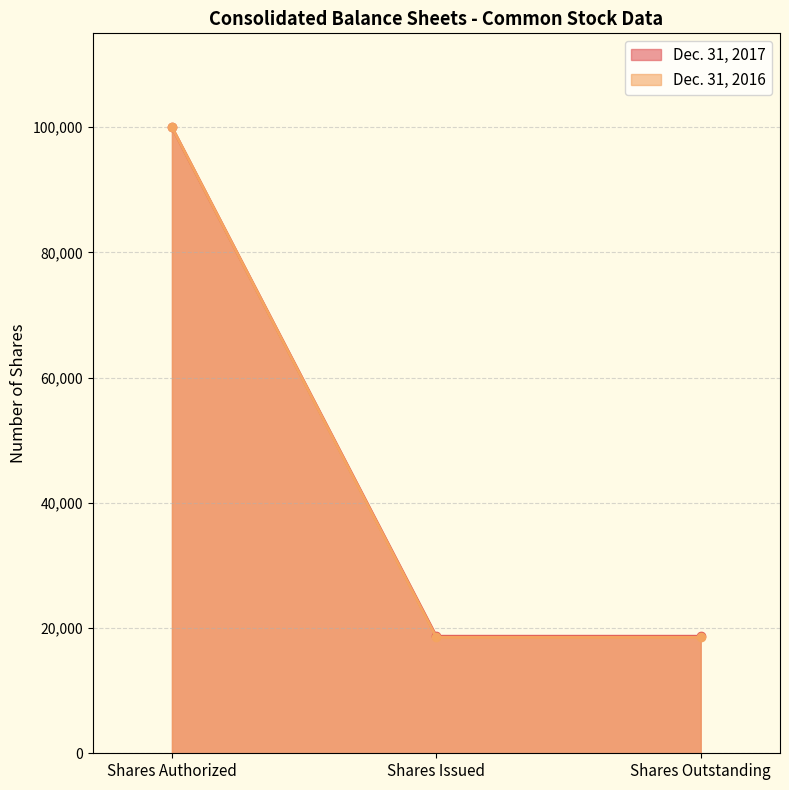

Which series has the widest spread of values?

Dec. 31, 2016